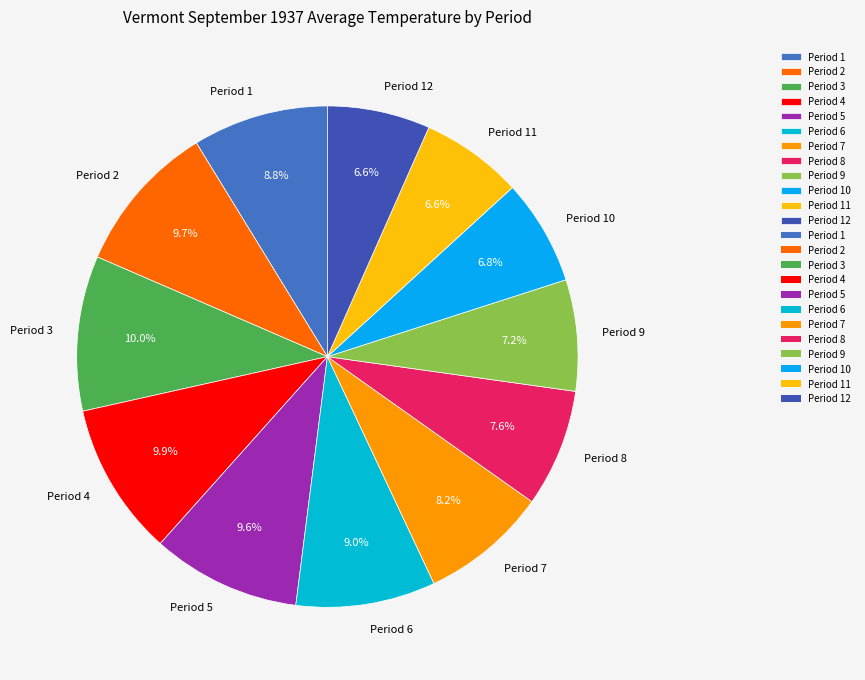

What percentage is the Period 8 slice, to the nearest percent?

8%